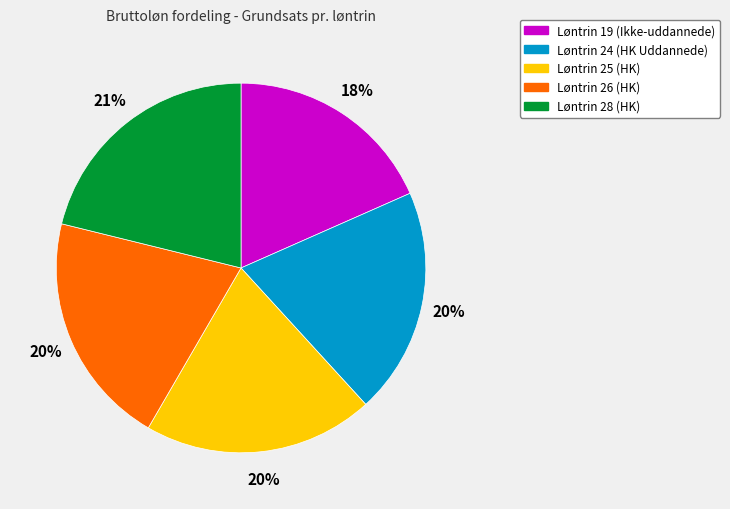

How many segments does this pie chart have?

5